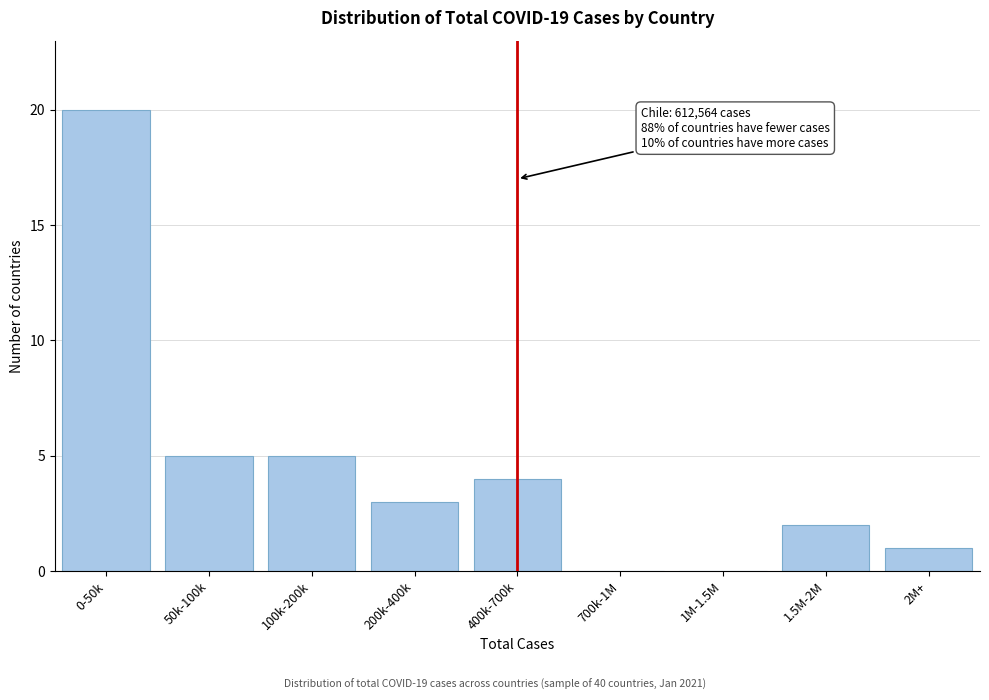

Reading right to left, transcribe all the data shown in this chart.

2M+=1	1.5M-2M=2	1M-1.5M=0	700k-1M=0	400k-700k=4	200k-400k=3	100k-200k=5	50k-100k=5	0-50k=20